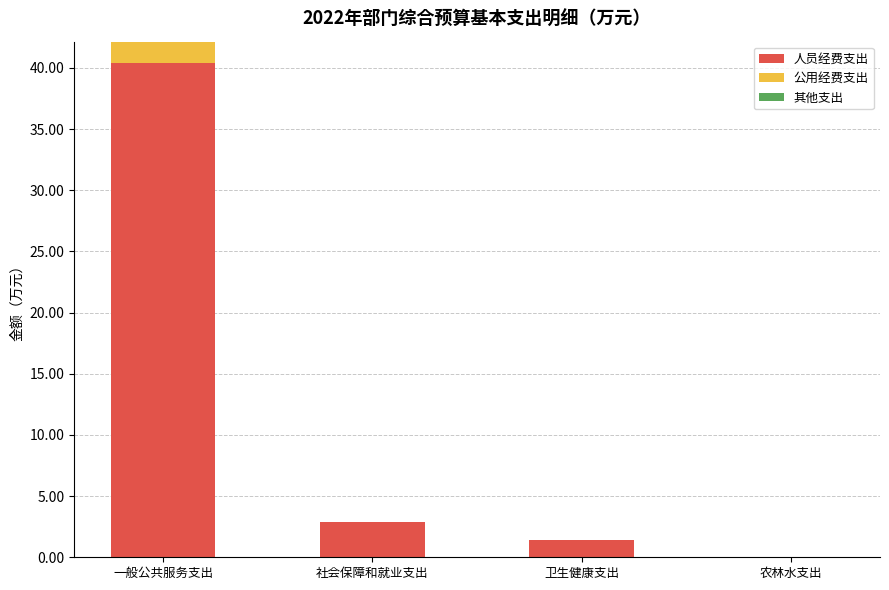

What is the total value across all series at 卫生健康支出?

1.4